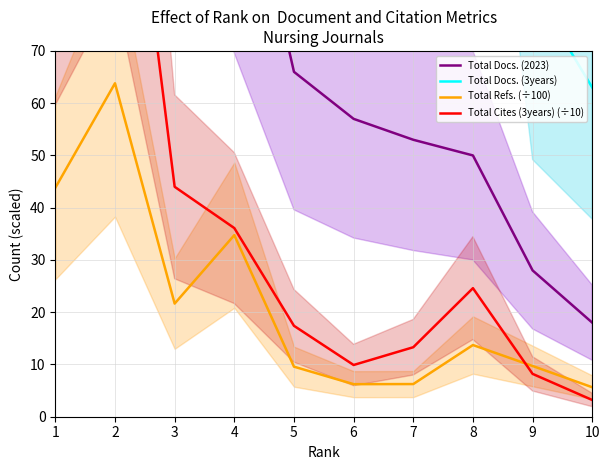

True or false: Total Refs. (÷100) and Total Docs. (3years) cross at least once.

False